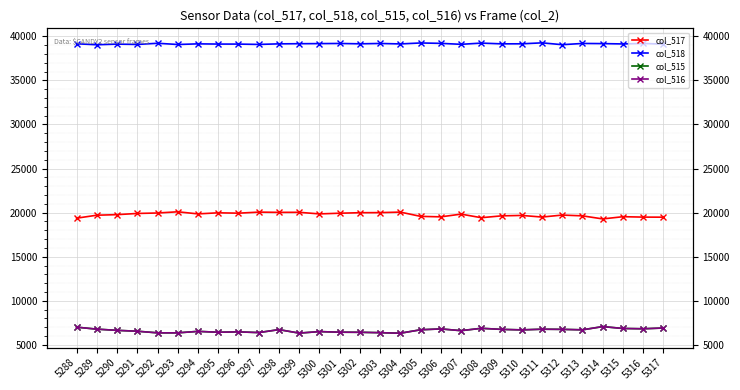

At which label does col_517 first exceed 19832?

5291